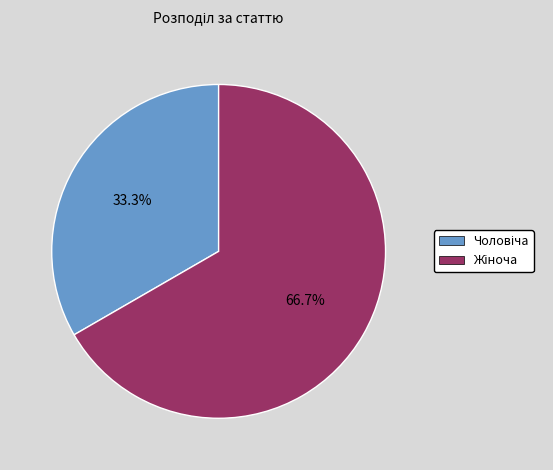

Is there any slice that represents more than half of the pie?

Yes